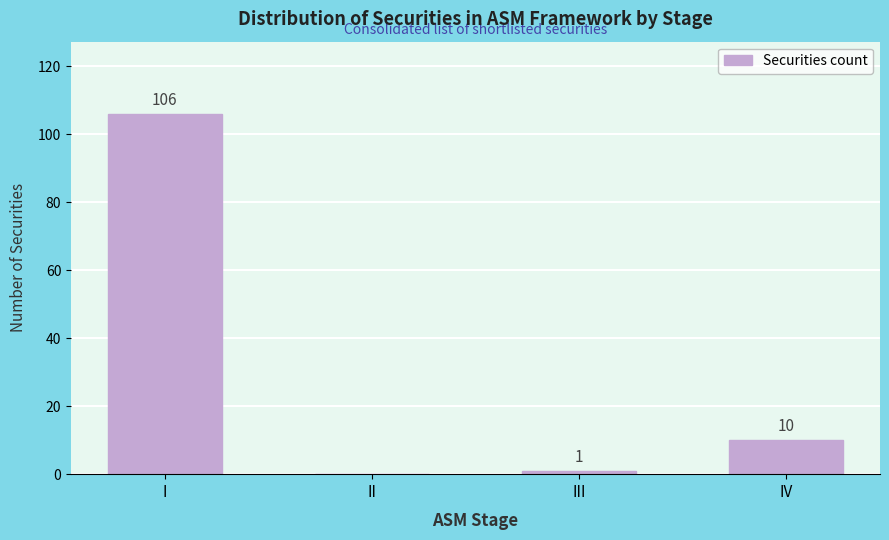

Reading left to right, what are all the values shown in this chart?

I=106	II=0	III=1	IV=10